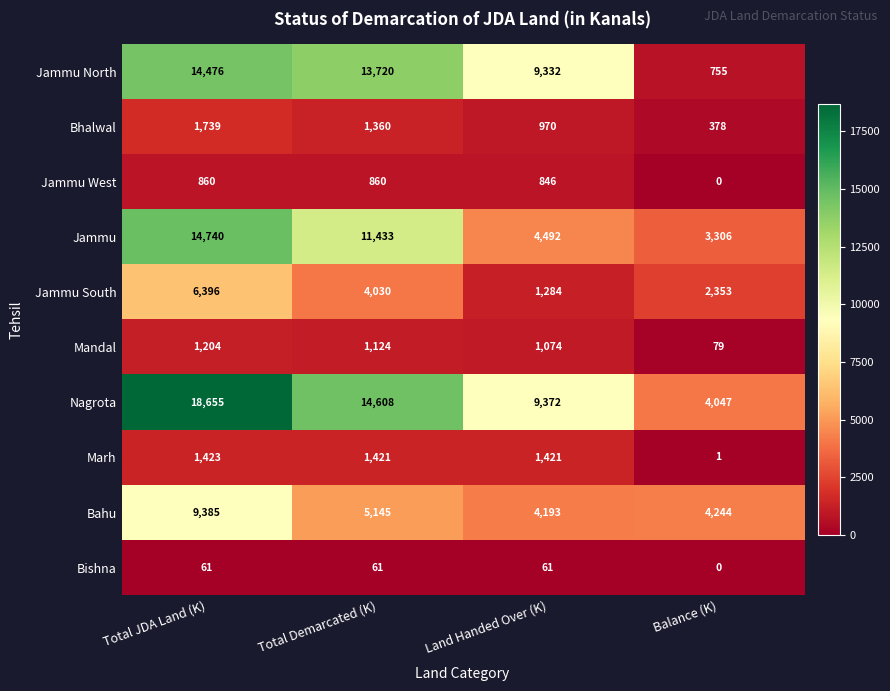

What is the approximate value of Jammu South at Balance (K), to the nearest 50?

2350